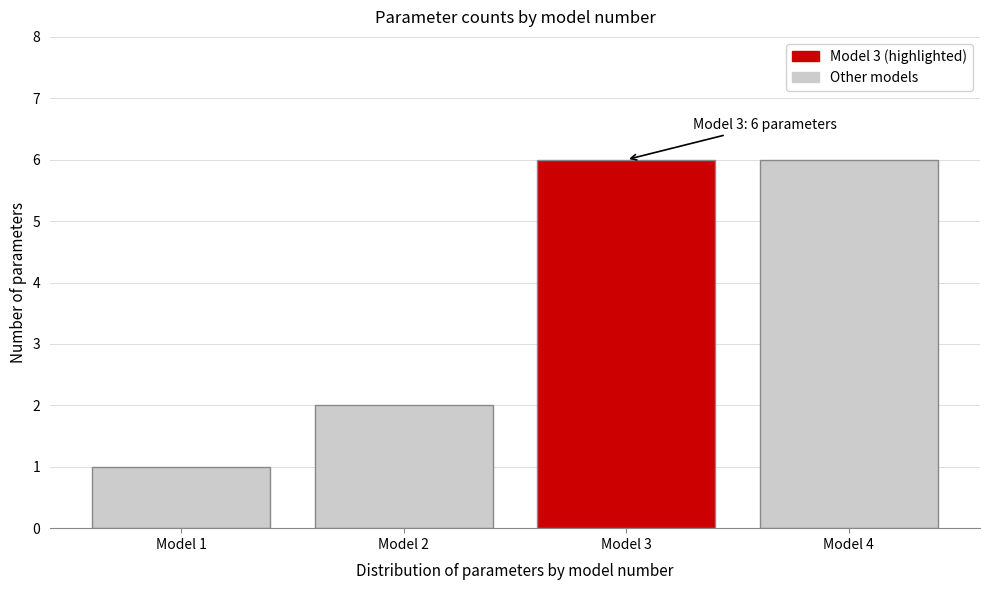

Reading right to left, extract all data points from this chart.

6	6	2	1